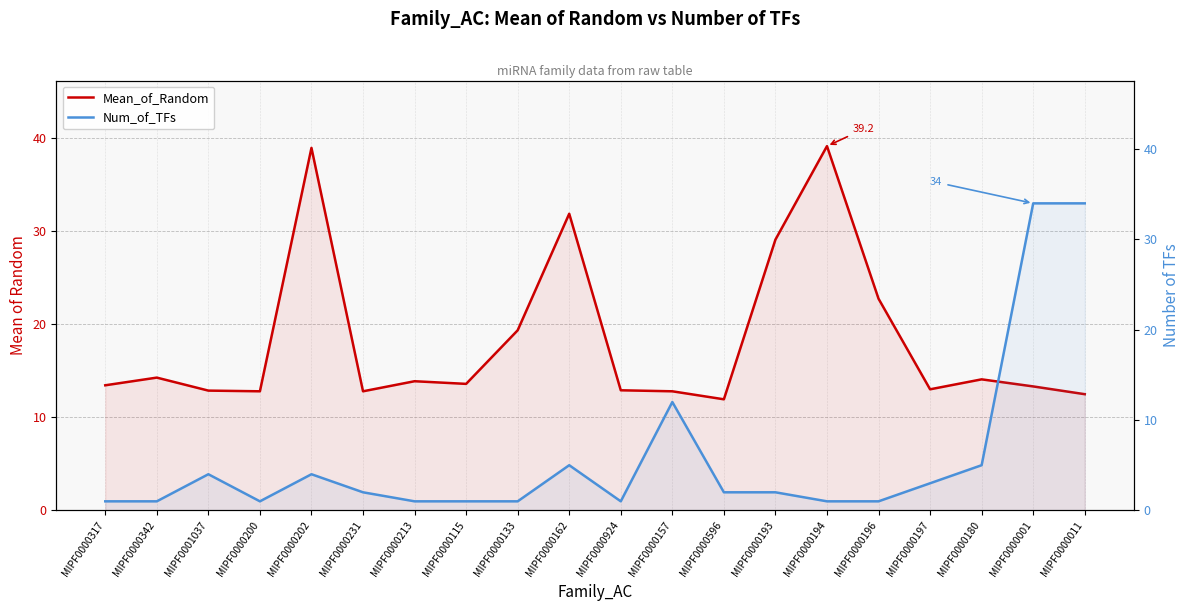

At how many categories does at least one series exceed 1?

20